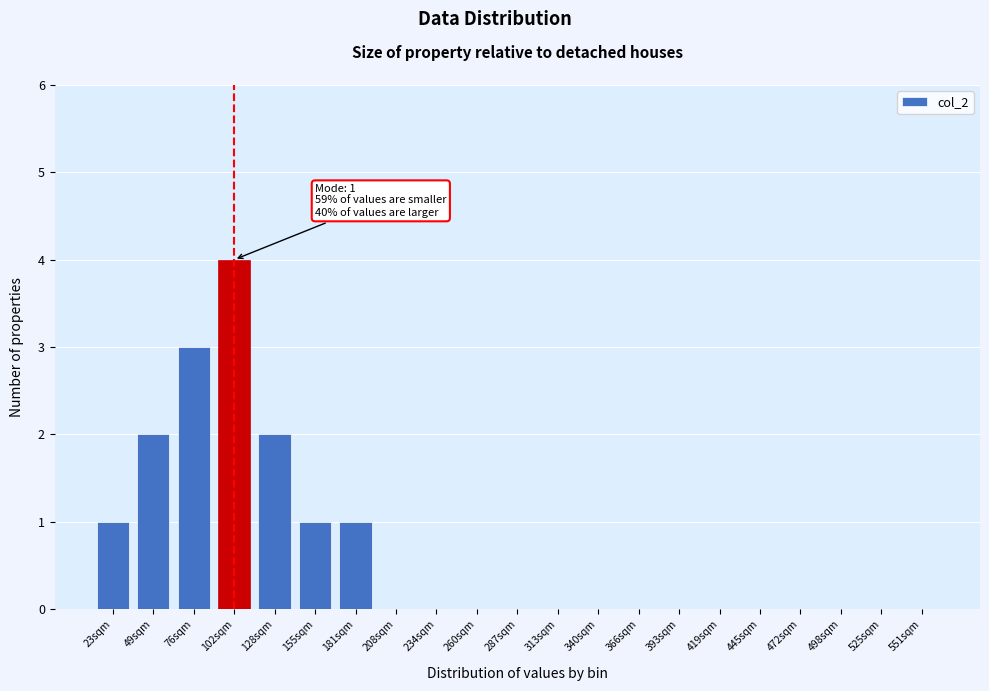

Reading left to right, transcribe all the data shown in this chart.

23sqm=1	49sqm=2	76sqm=3	102sqm=4	128sqm=2	155sqm=1	181sqm=1	208sqm=0	234sqm=0	260sqm=0	287sqm=0	313sqm=0	340sqm=0	366sqm=0	393sqm=0	419sqm=0	445sqm=0	472sqm=0	498sqm=0	525sqm=0	551sqm=0